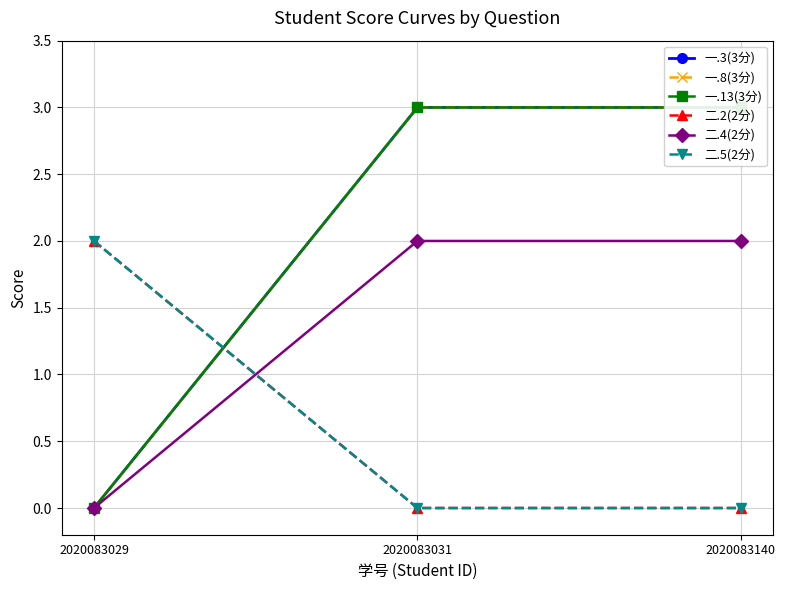

Rank the categories by 二.2(2分) value from highest to lowest.

2020083029, 2020083031, 2020083140